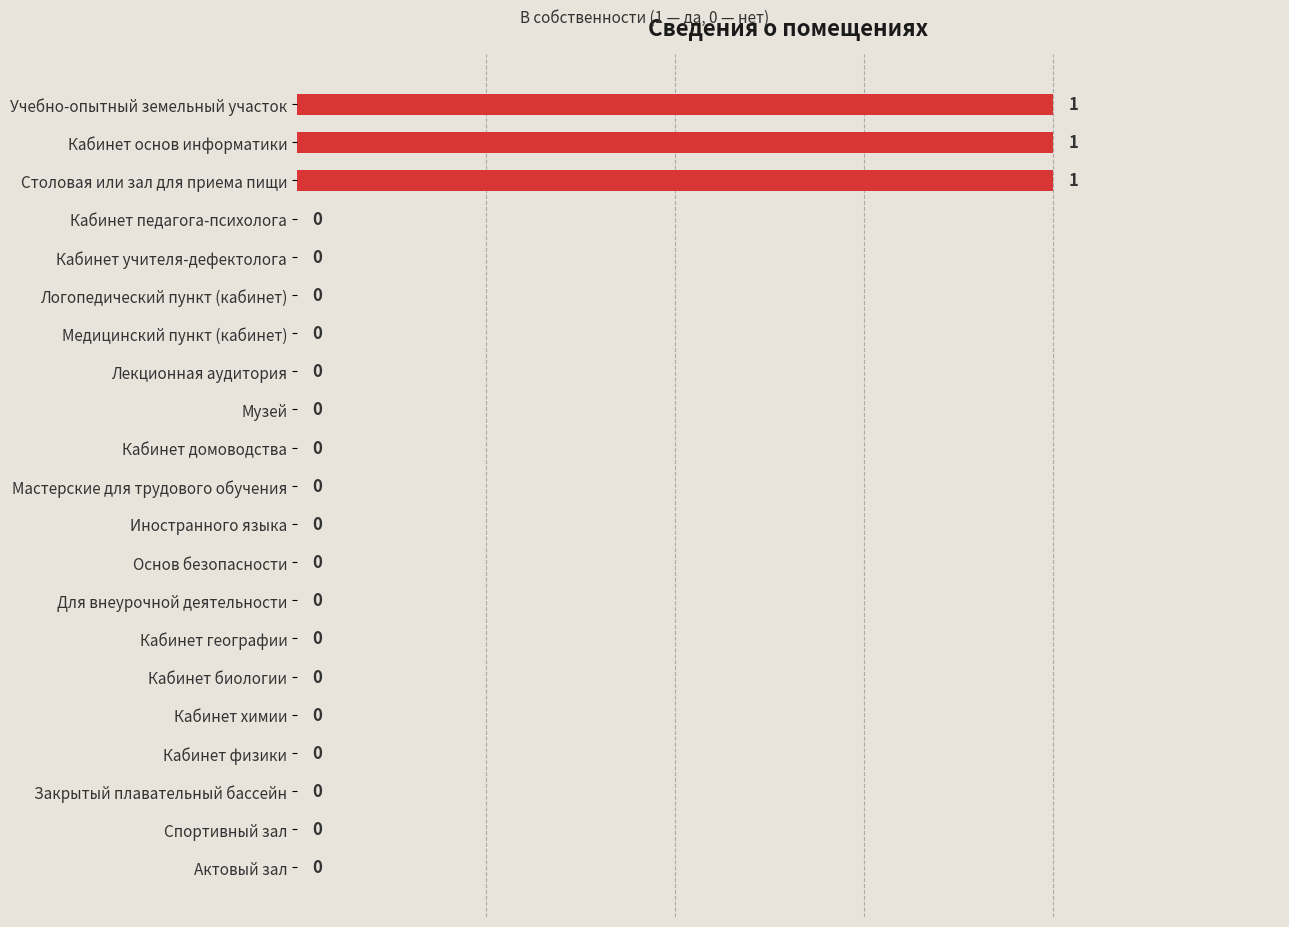

What is the change in value from Логопедический пункт (кабинет) to Учебно-опытный земельный участок?

+1